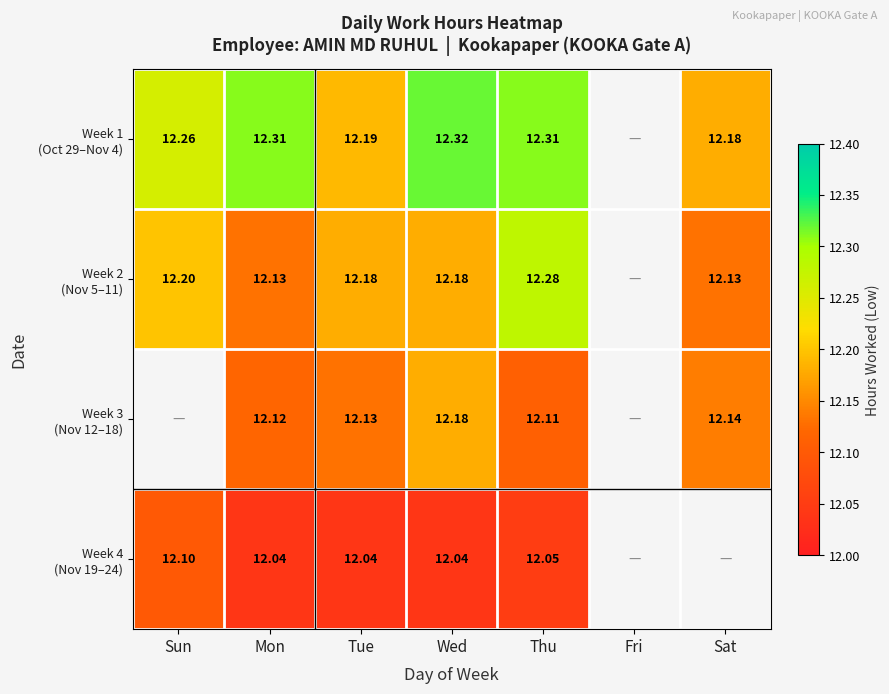

At Sun, list the series in order from largest to smallest.

Week 1 (Oct 29–Nov 4), Week 2 (Nov 5–11), Week 3 (Nov 12–18), Week 4 (Nov 19–24)